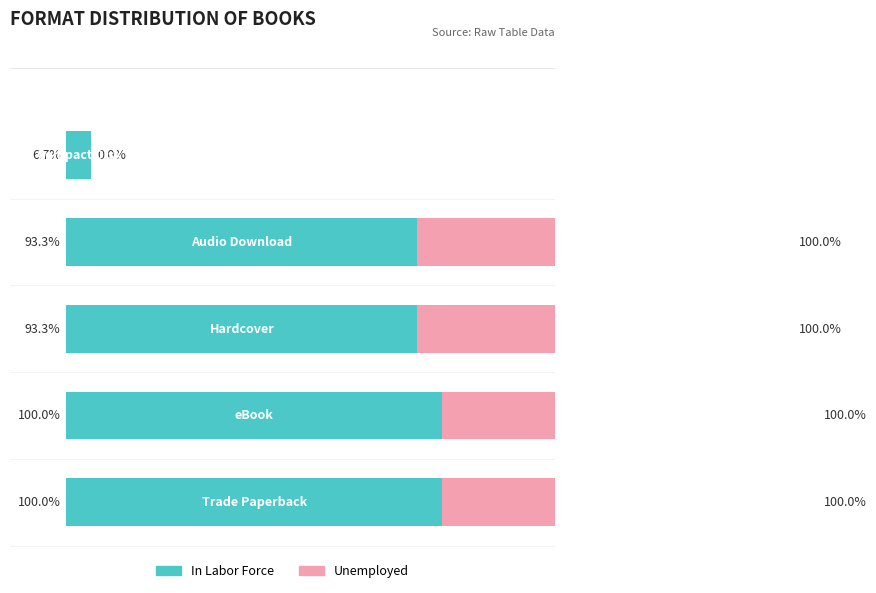

What is the maximum value shown in the chart?

100.0